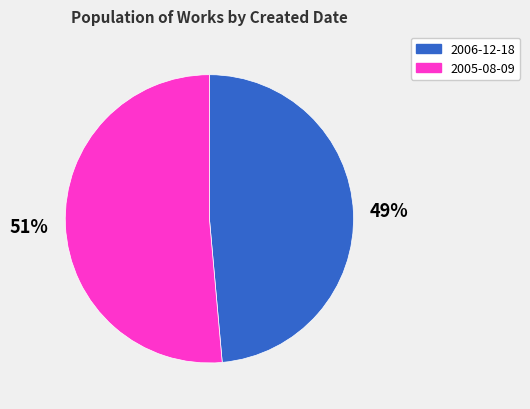

Which category has the biggest portion of the pie?

2005-08-09